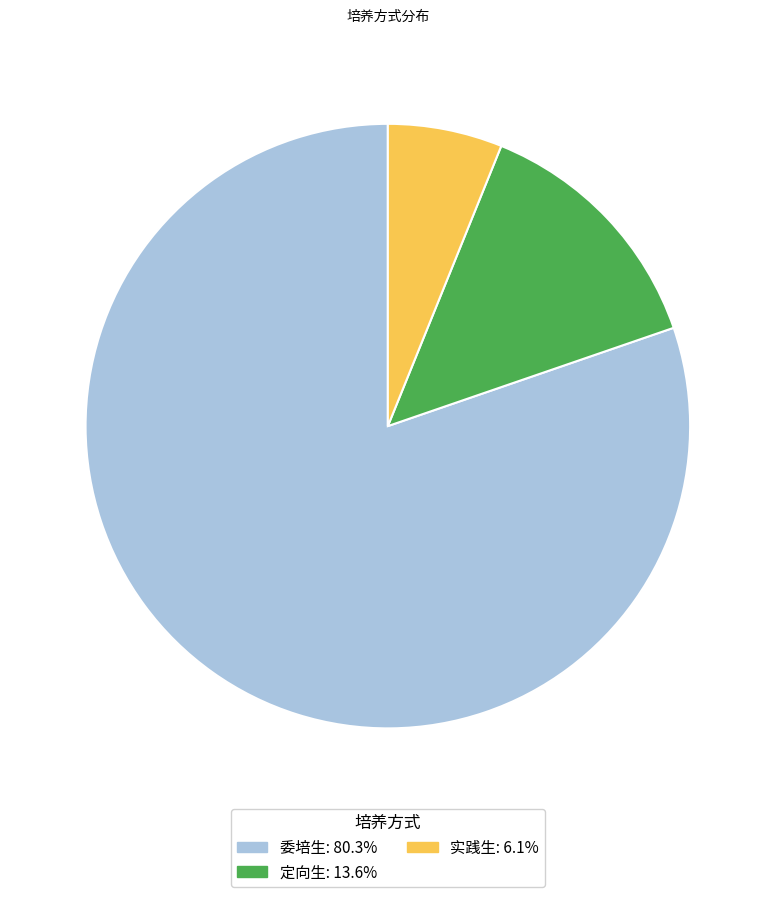

What is the ratio of the value at 委培生 to the value at 实践生?

13.1